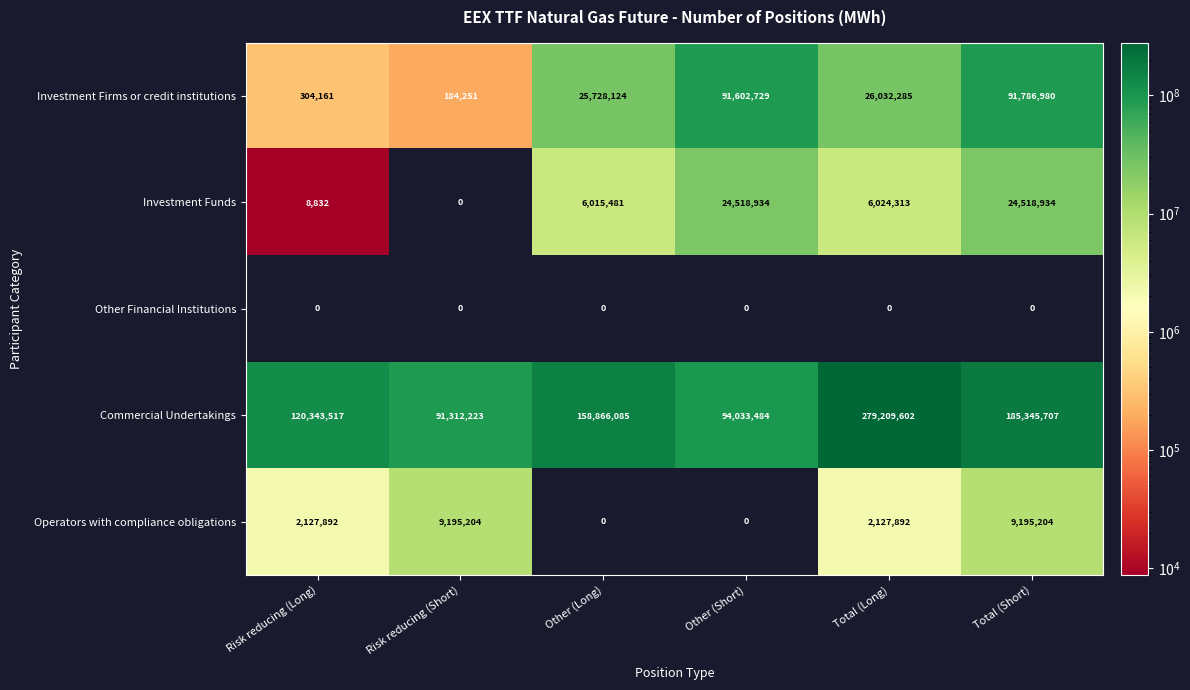

Rank the series by their maximum value, from highest to lowest.

Commercial Undertakings, Investment Firms or credit institutions, Investment Funds, Operators with compliance obligations, Other Financial Institutions